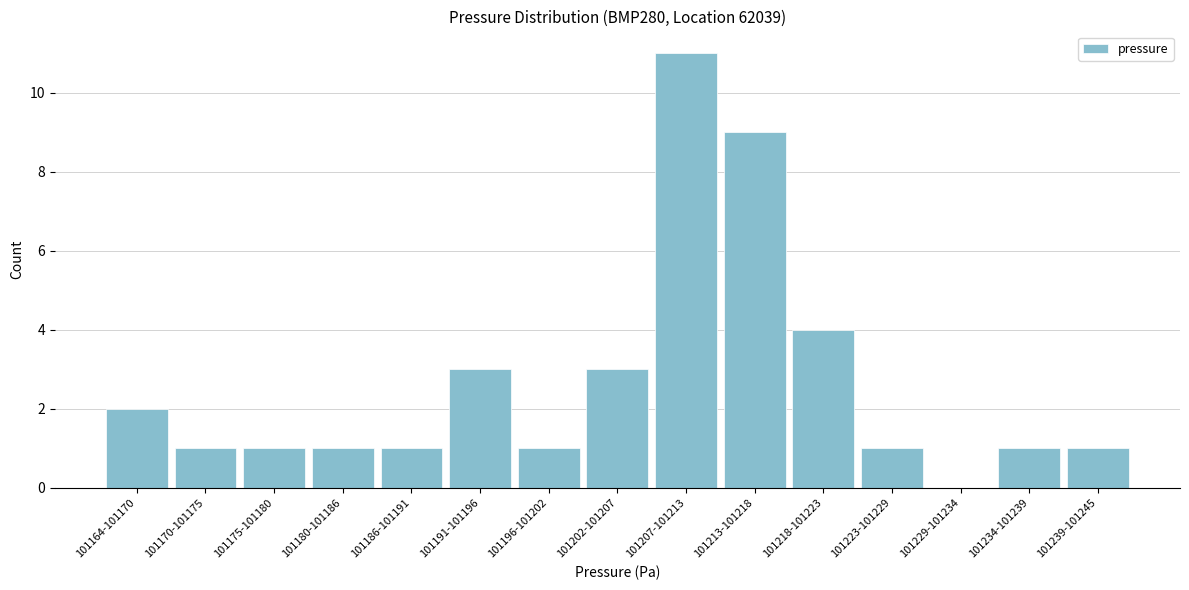

Reading left to right, what are all the values shown in this chart?

101164-101170=2	101170-101175=1	101175-101180=1	101180-101186=1	101186-101191=1	101191-101196=3	101196-101202=1	101202-101207=3	101207-101213=11	101213-101218=9	101218-101223=4	101223-101229=1	101229-101234=0	101234-101239=1	101239-101245=1